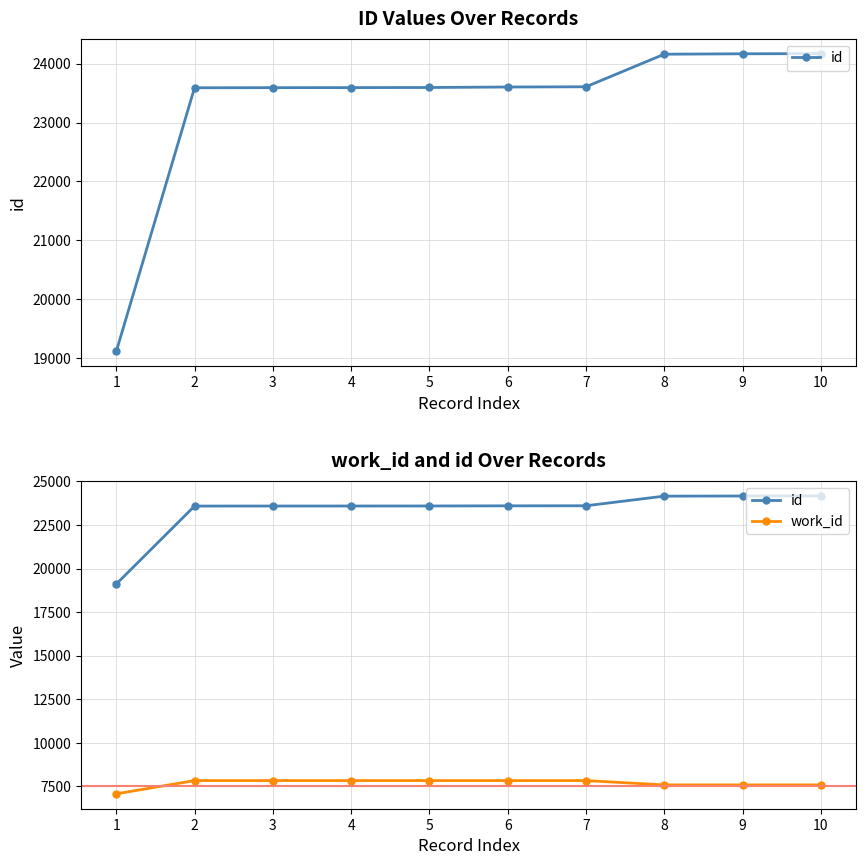

Is this an area chart (filled region under the line)?

No